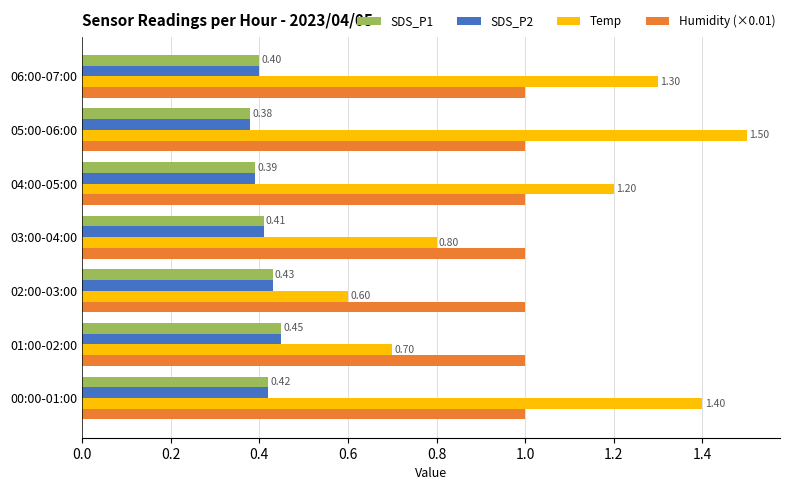

What is the sum of the SDS_P2 values at 02:00-03:00 and 01:00-02:00?

0.9